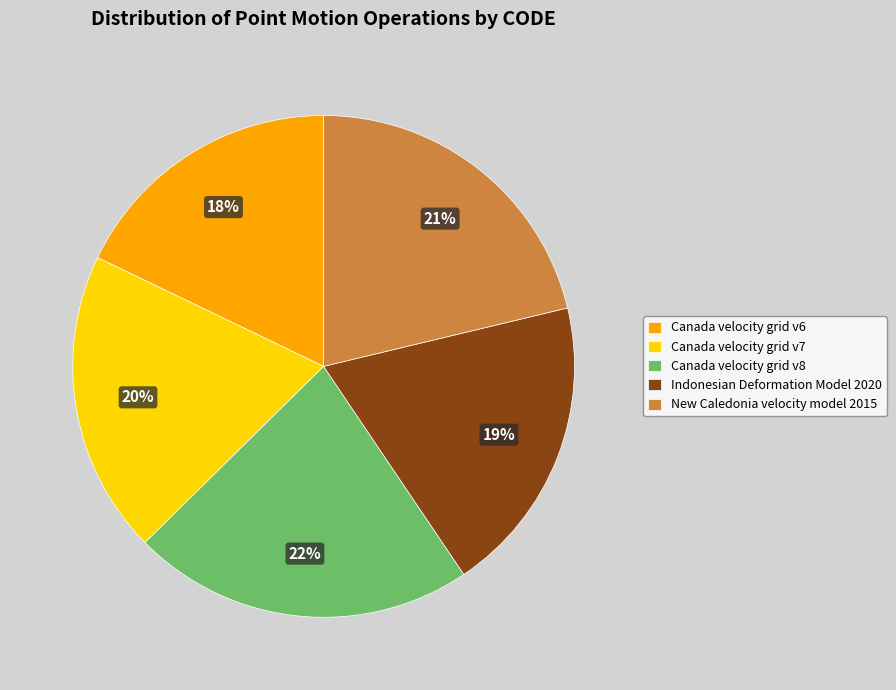

What is the ratio of the value at Canada velocity grid v6 to the value at Canada velocity grid v7?

0.9